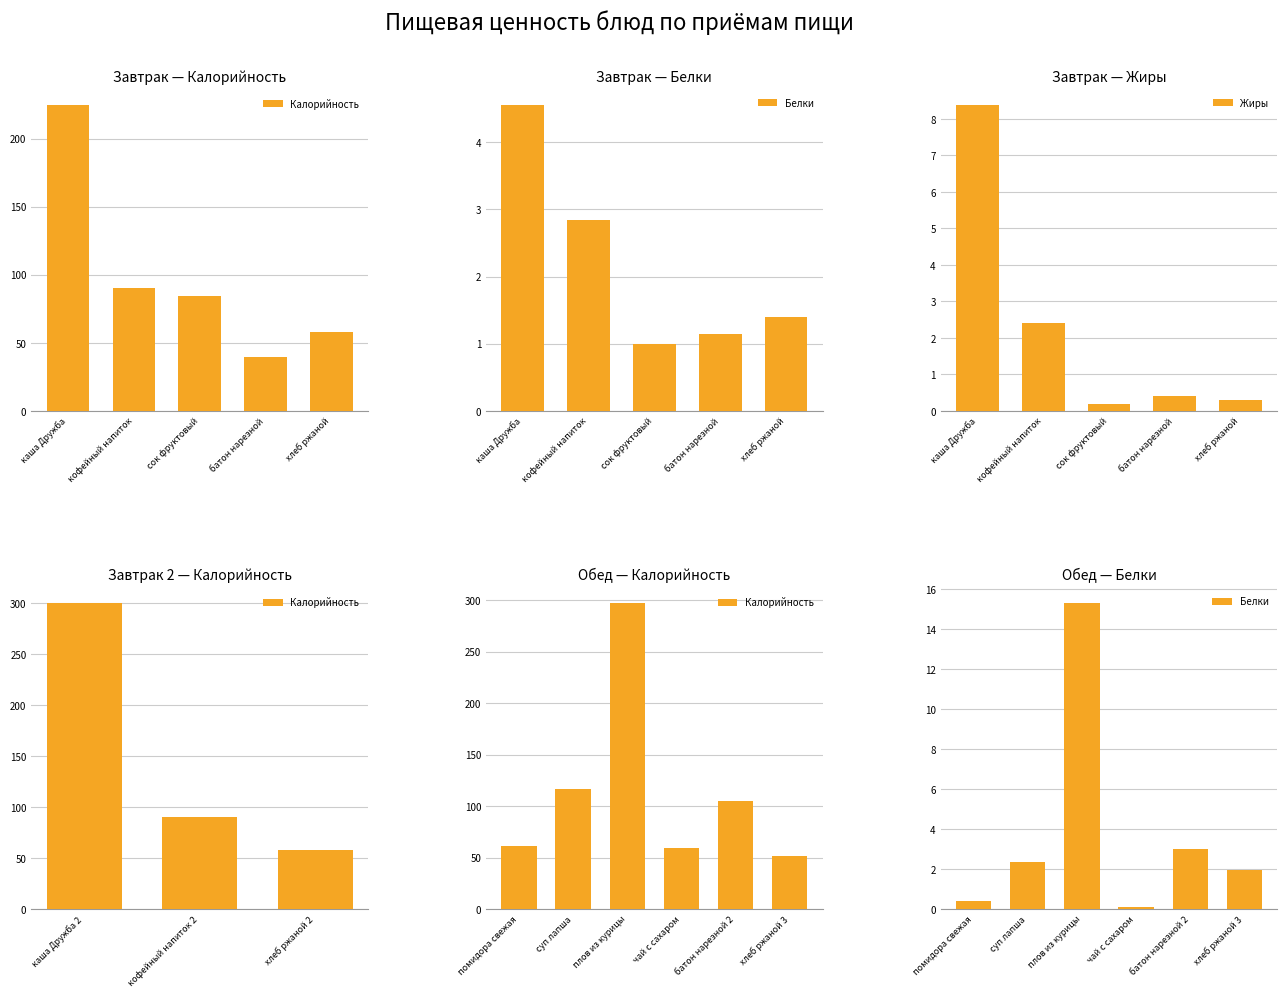

True or false: Жиры has a value of 0.4 at батон нарезной.

True